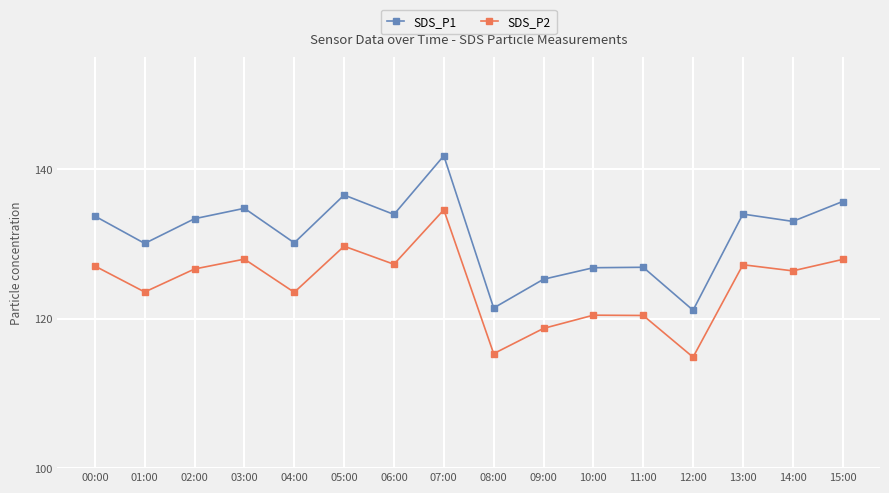

What is the sum of the SDS_P1 values at 02:00 and 10:00?

260.2